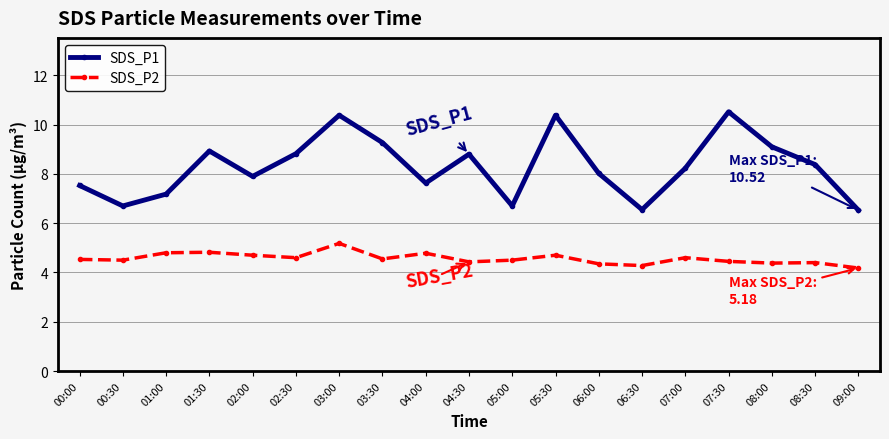

What is the approximate value of SDS_P1 at 02:00?

7.9